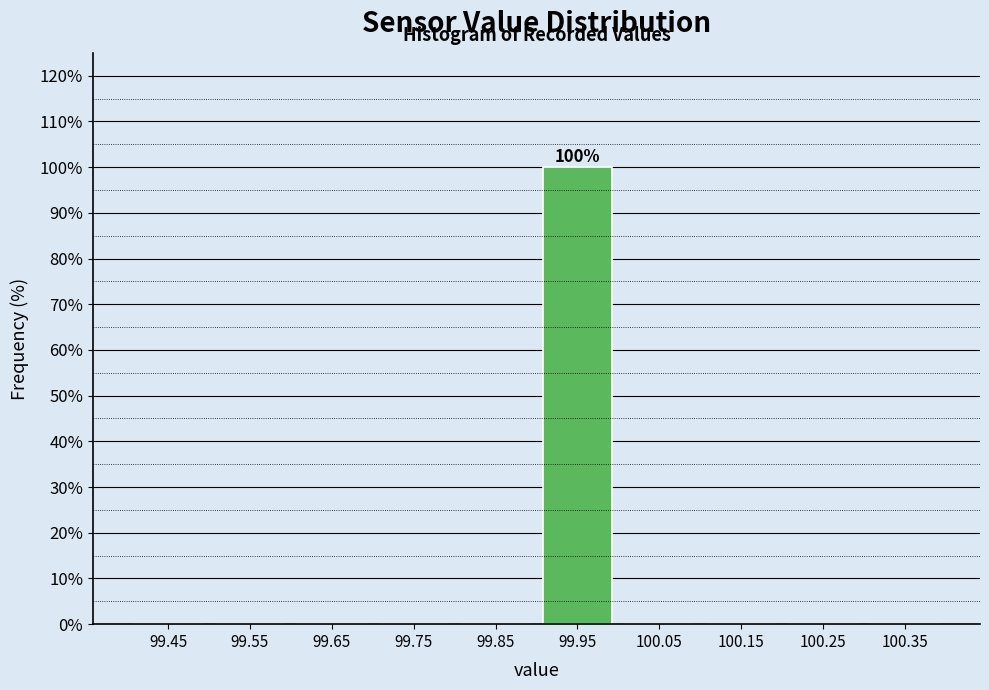

Which range on the x-axis has the tallest bar?

99.9 to 100.0